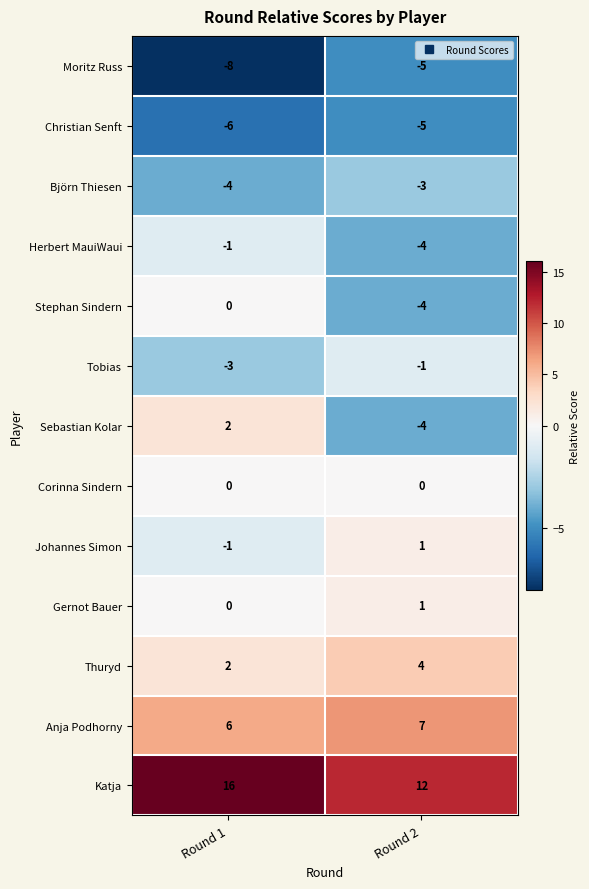

Which series has the largest total across all categories?

Katja